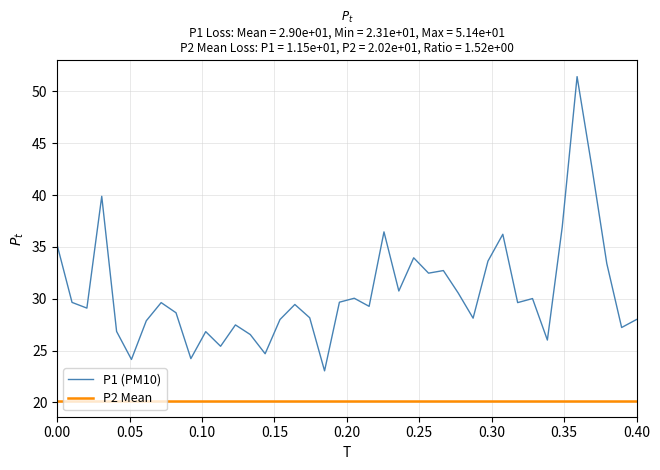

Rank the series by their average value, from lowest to highest.

P2 Mean, P1 (PM10)